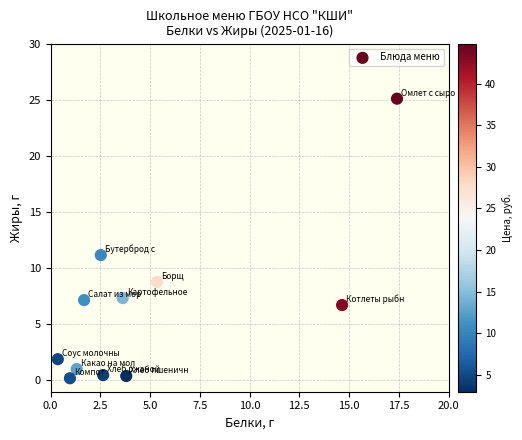

What Y value in the scatter plot is closest to 12?

11.2